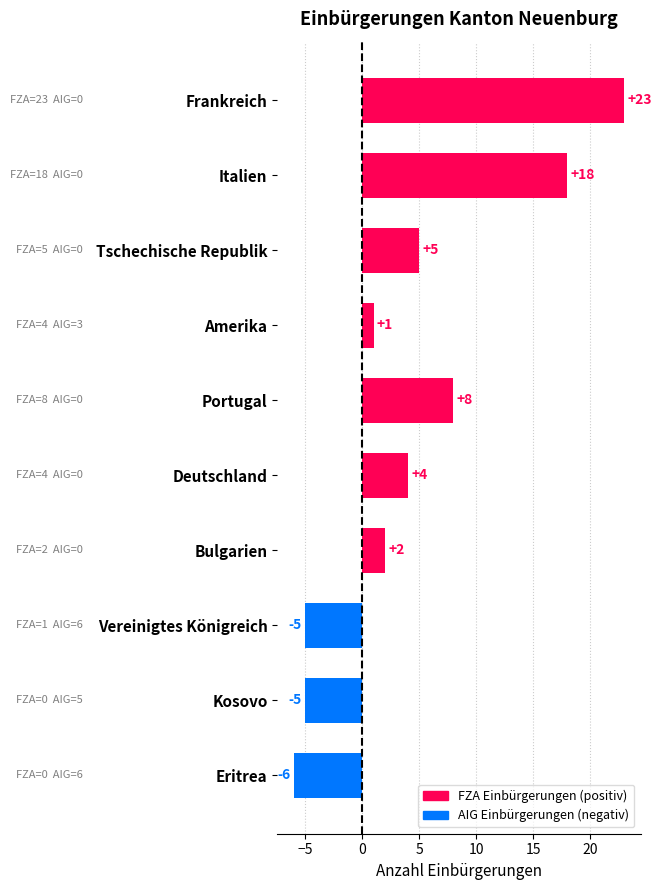

What value does the data have at Kosovo?

-5